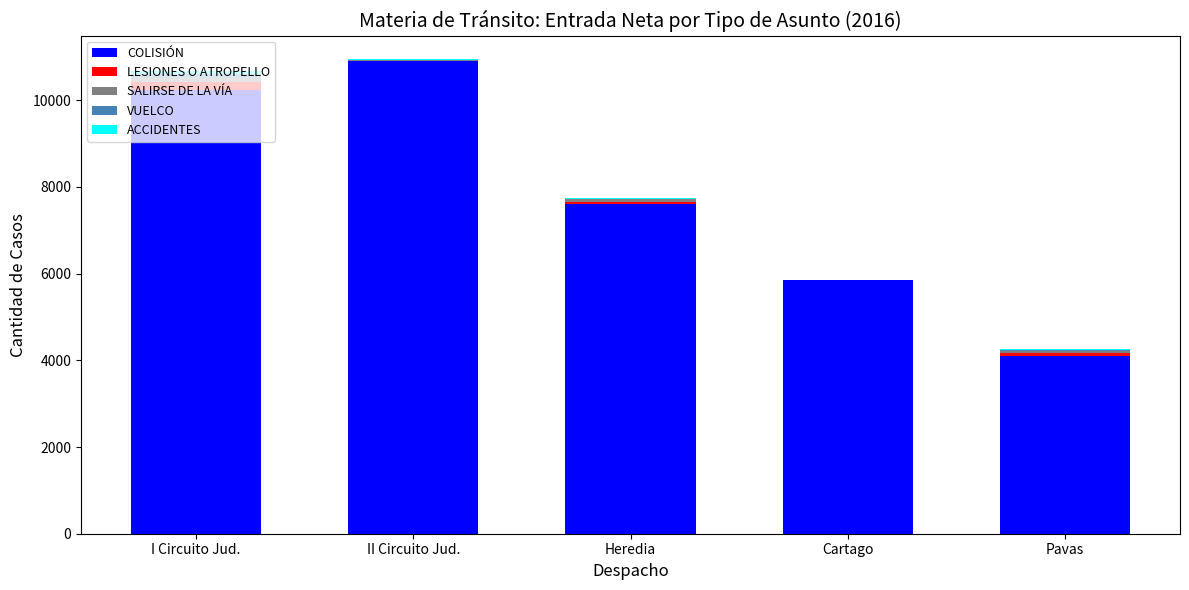

Is it true that COLISIÓN equals 4045 at I Circuito Jud.?

False